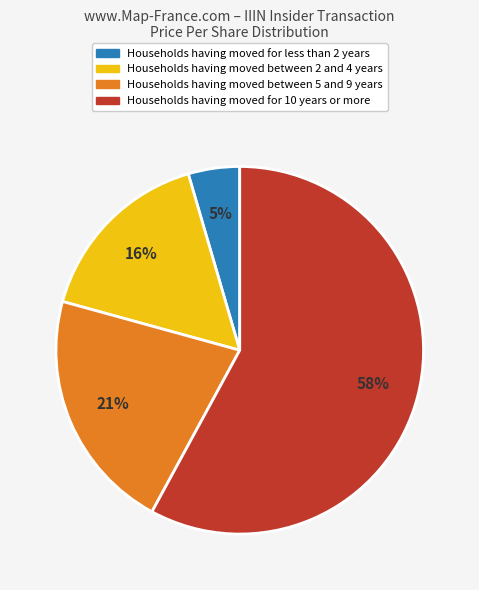

Is there any slice that represents more than half of the pie?

Yes